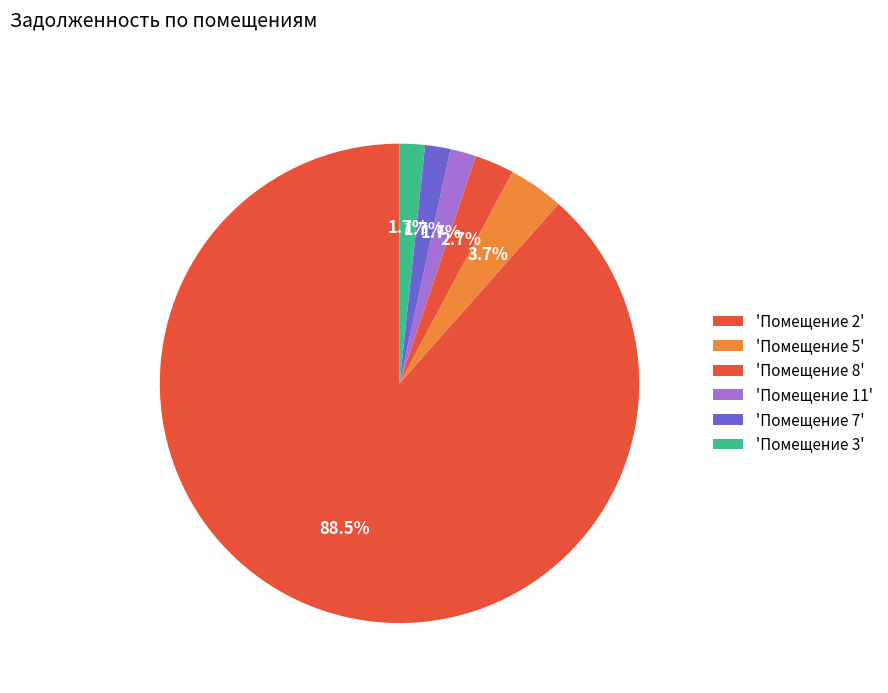

Count the number of slices in the pie.

6